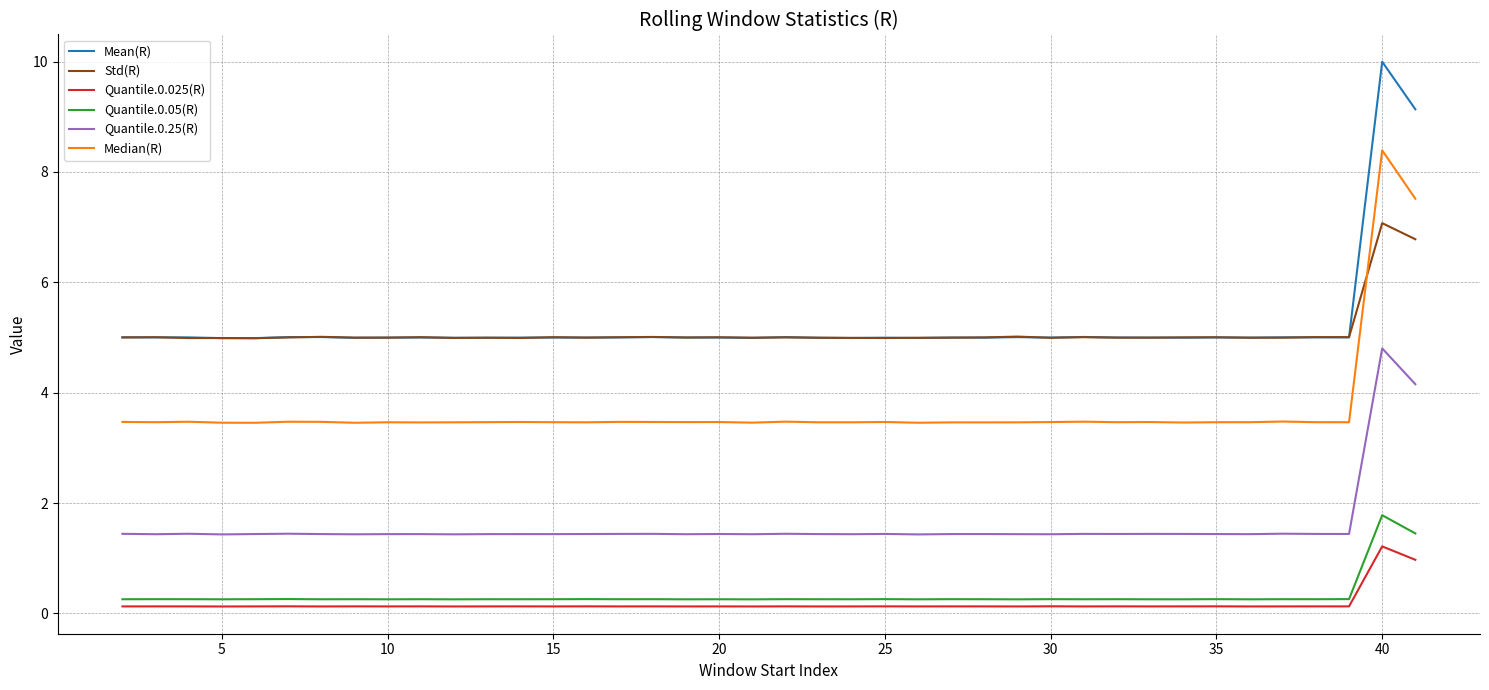

What is the highest value of the Std(R) series?

7.1